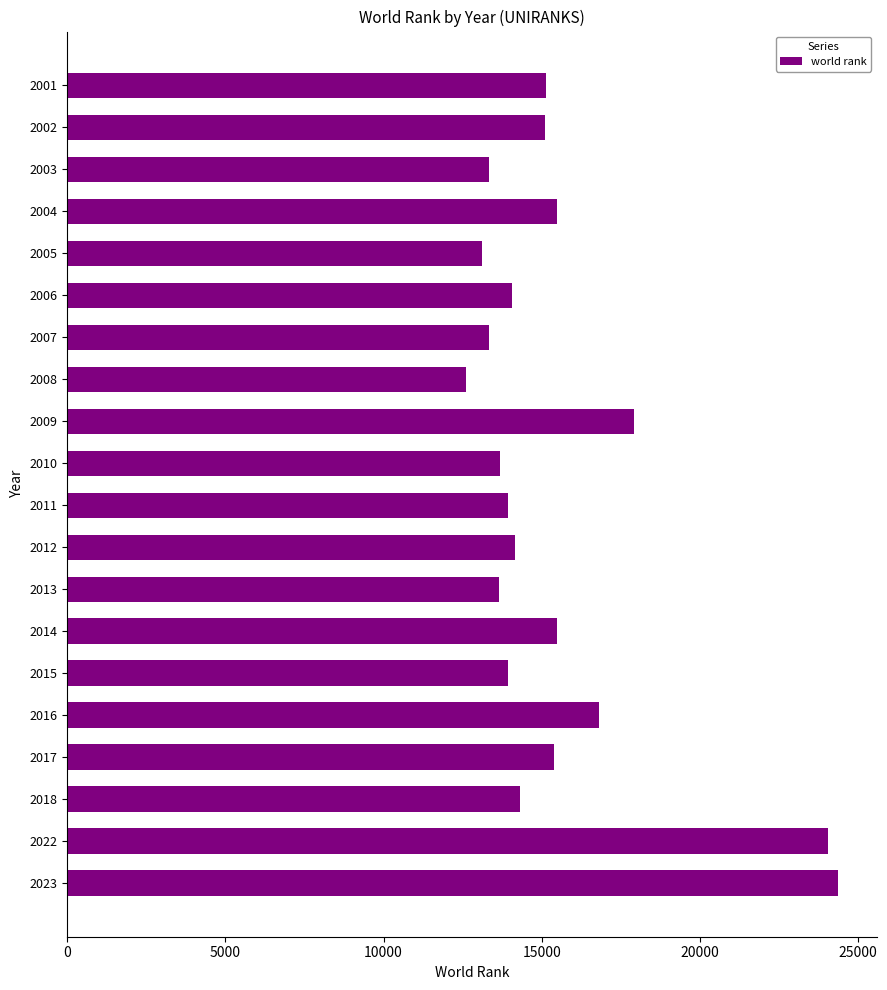

What is the difference between the maximum and minimum values?

11766